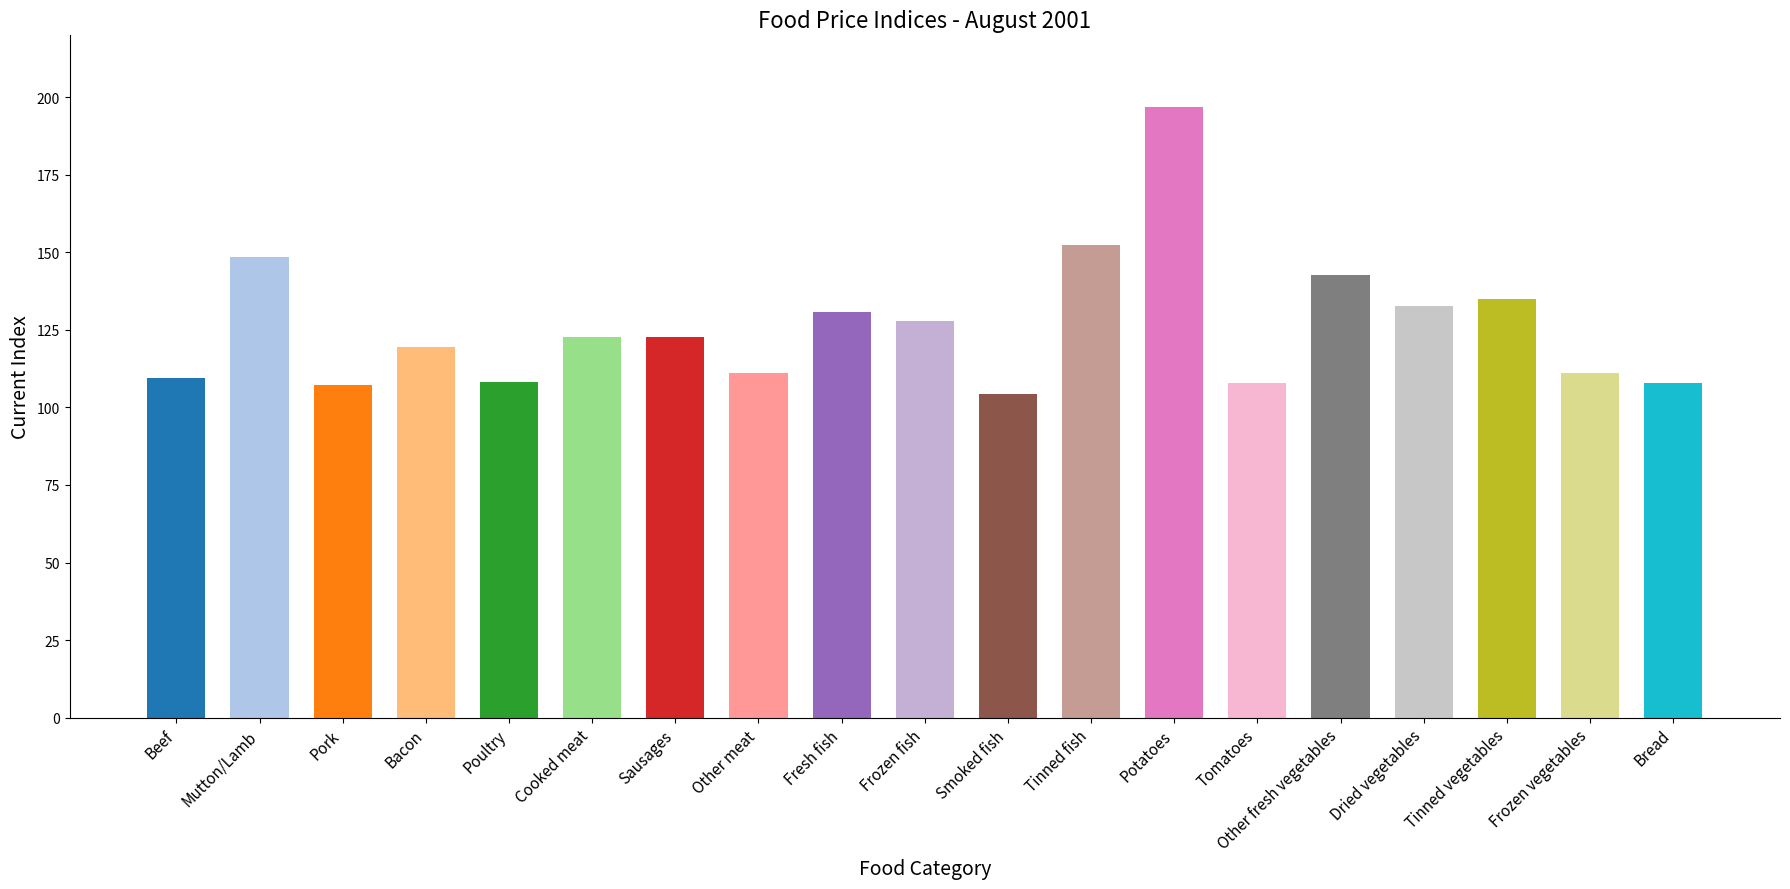

Count the number of values greater than 122.

10